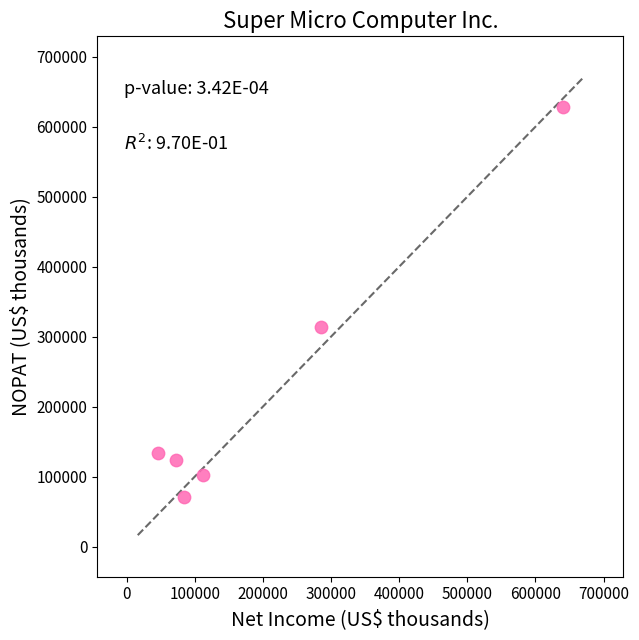

What Y value in the scatter plot is closest to 349017?

314116